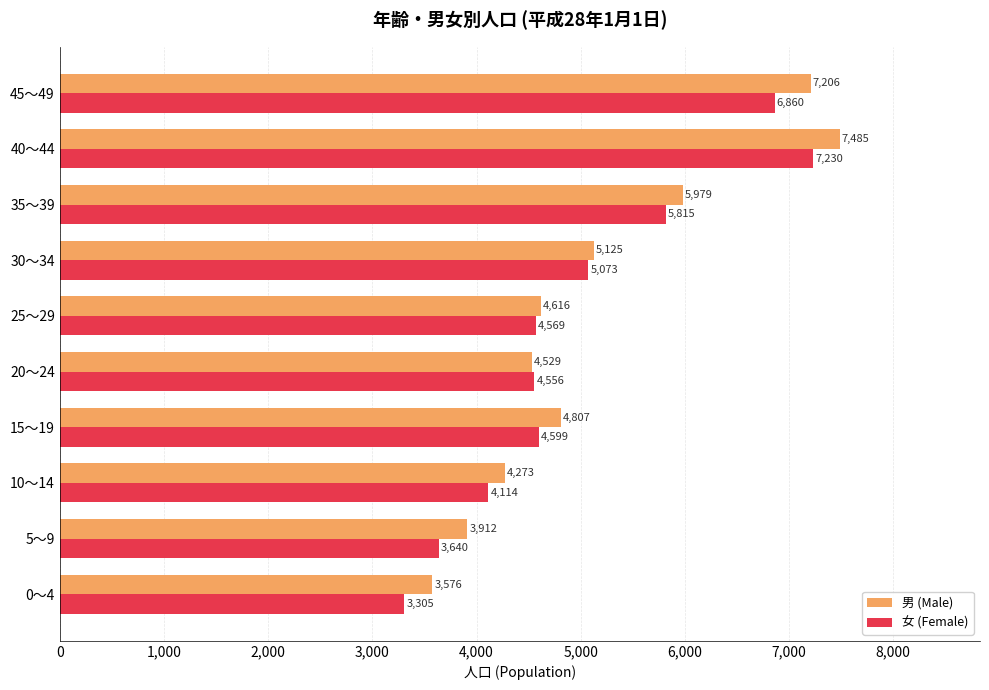

The 男 (Male) series shows 3576 at 0～4. True or false?

True